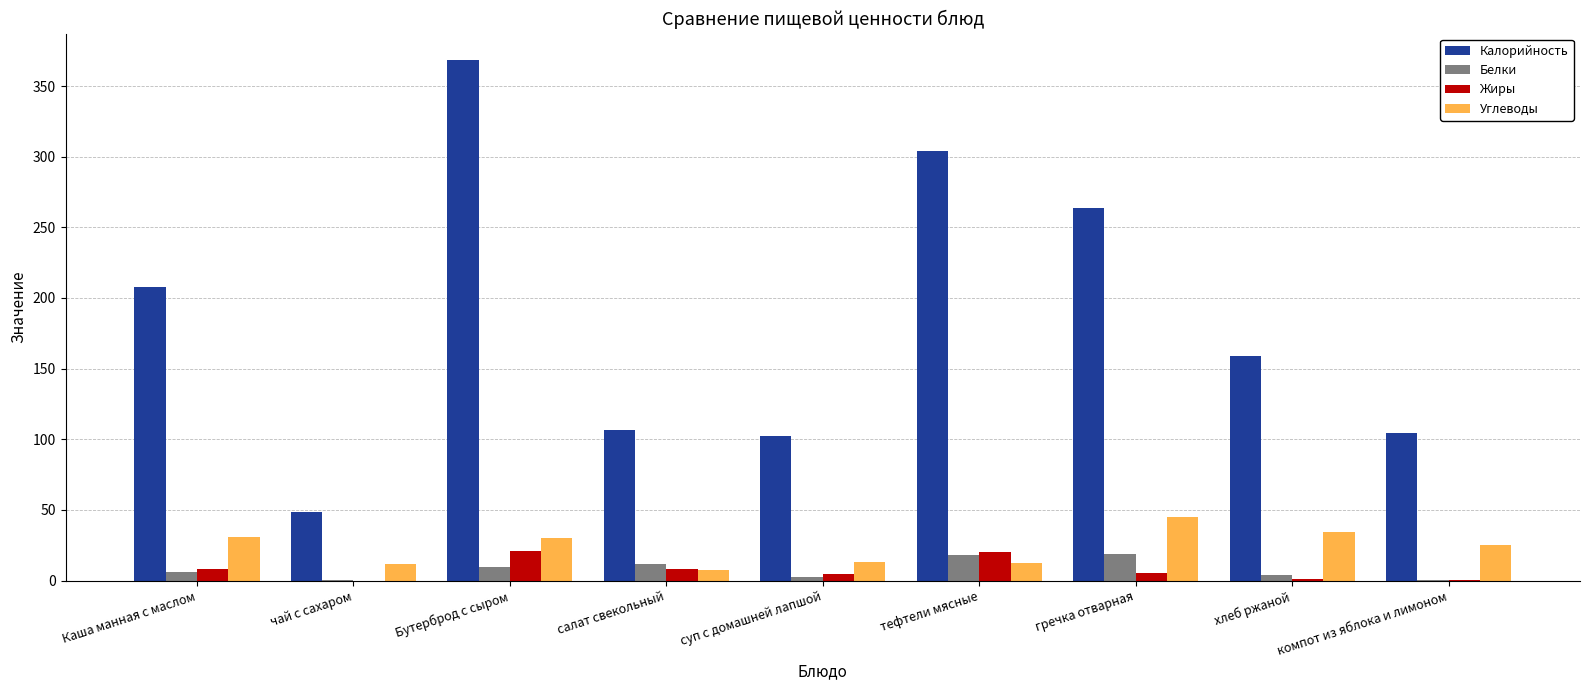

What is the sum of the Белки values at суп с домашней лапшой and хлеб ржаной?

6.2